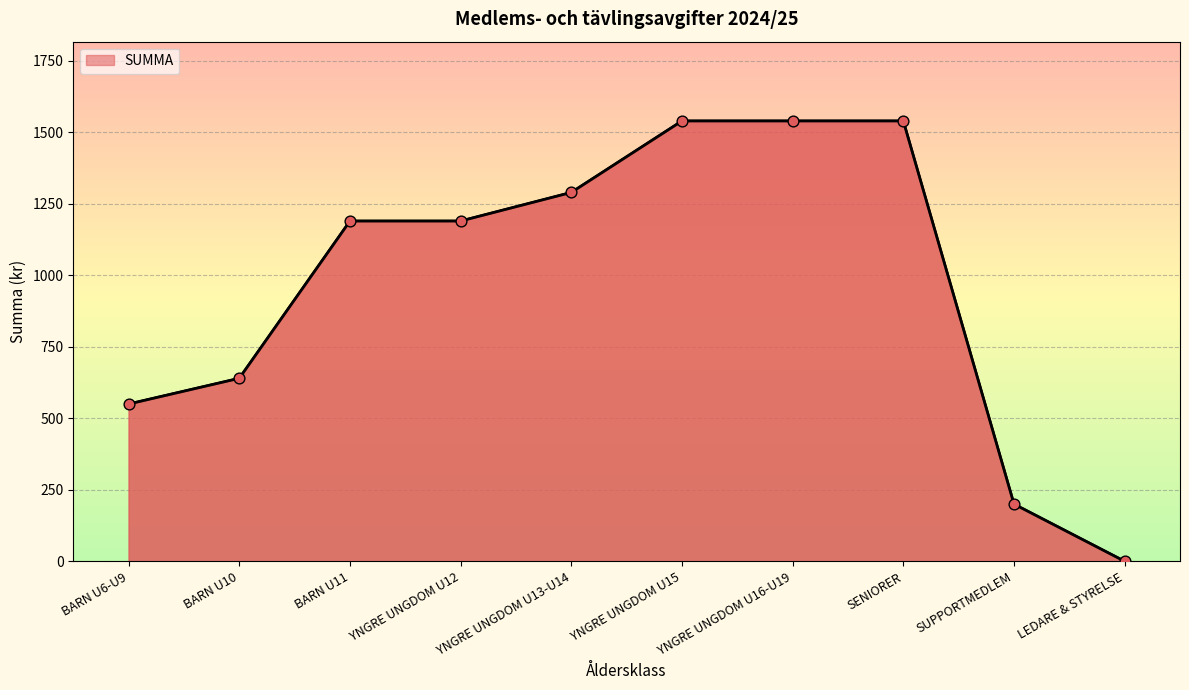

Which has a higher value, YNGRE UNGDOM U16-U19 or SUPPORTMEDLEM?

YNGRE UNGDOM U16-U19